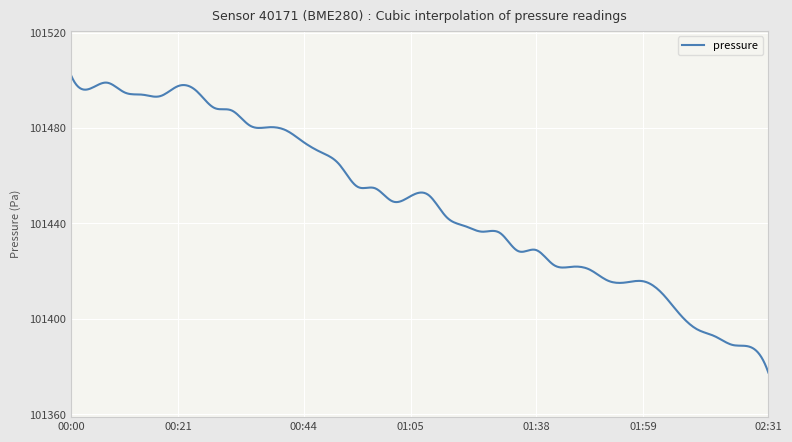

What is the difference between the maximum and minimum values?

124.5